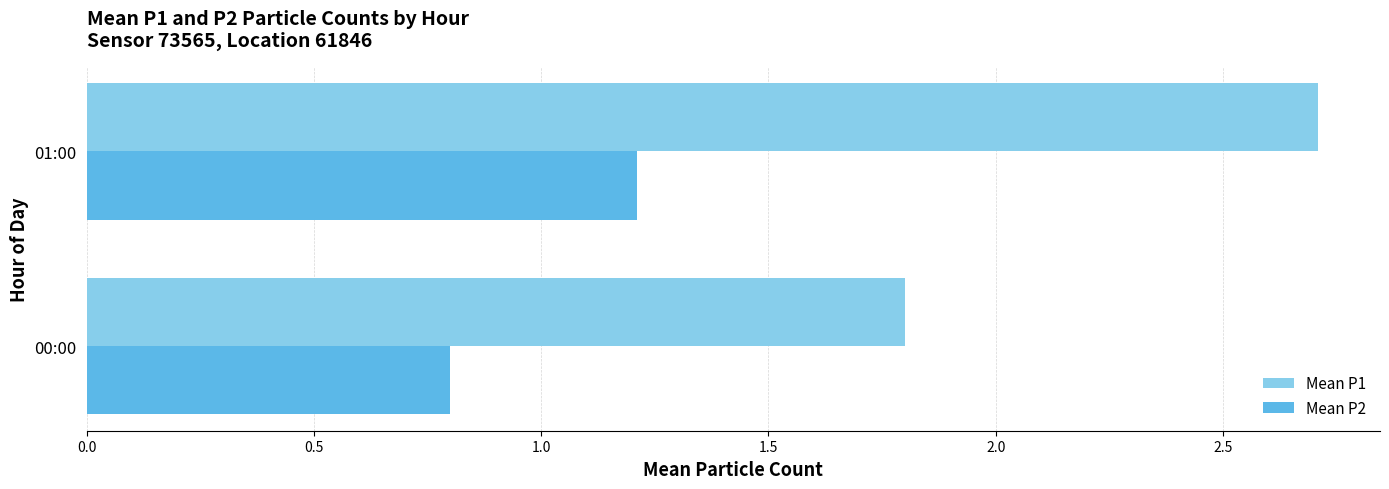

True or false: Mean P1 has a value of 3.1 at 00:00.

False